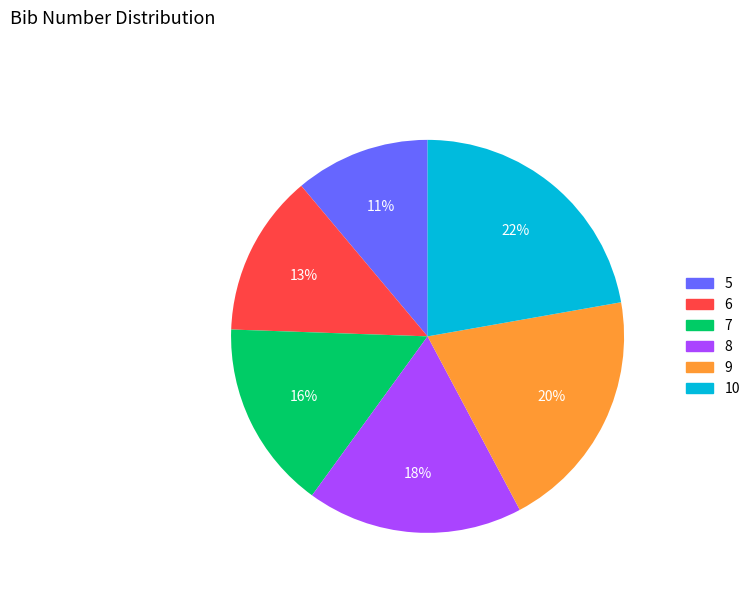

Which category has the smallest portion of the pie?

5